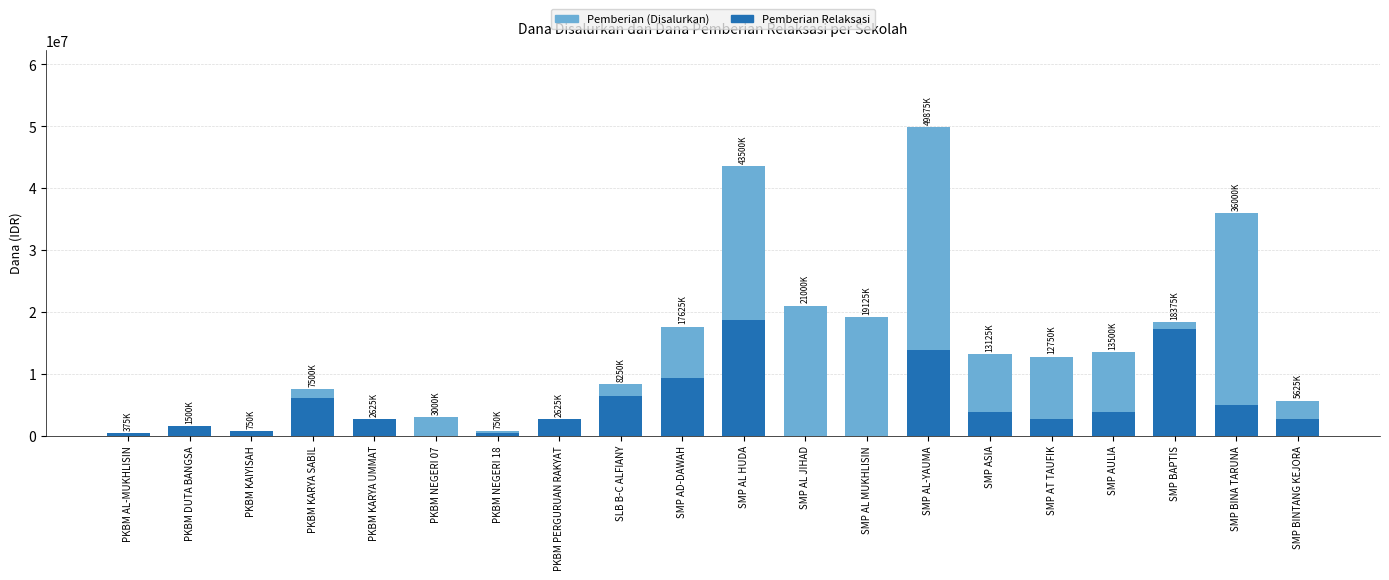

At which label does Pemberian Relaksasi reach its peak?

SMP AL HUDA